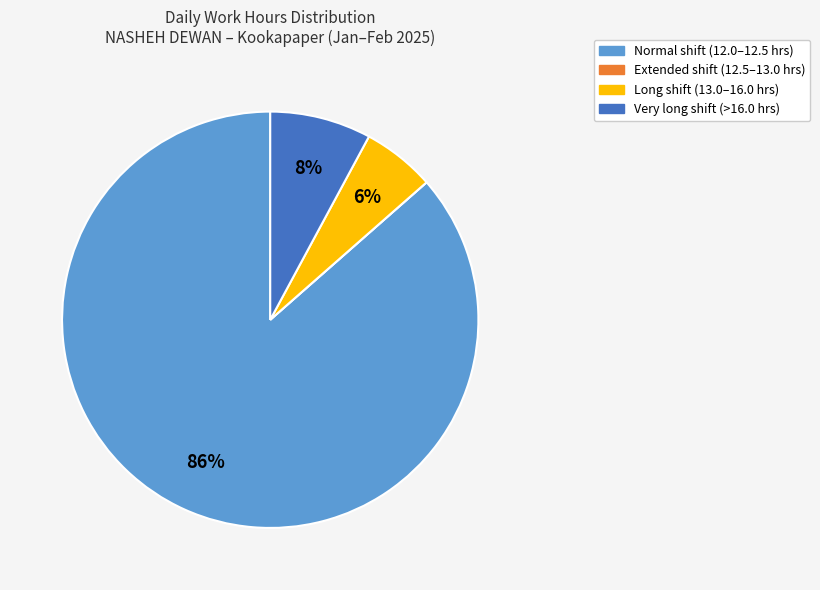

Is Normal shift (12.0–12.5 hrs) the majority of the pie?

Yes